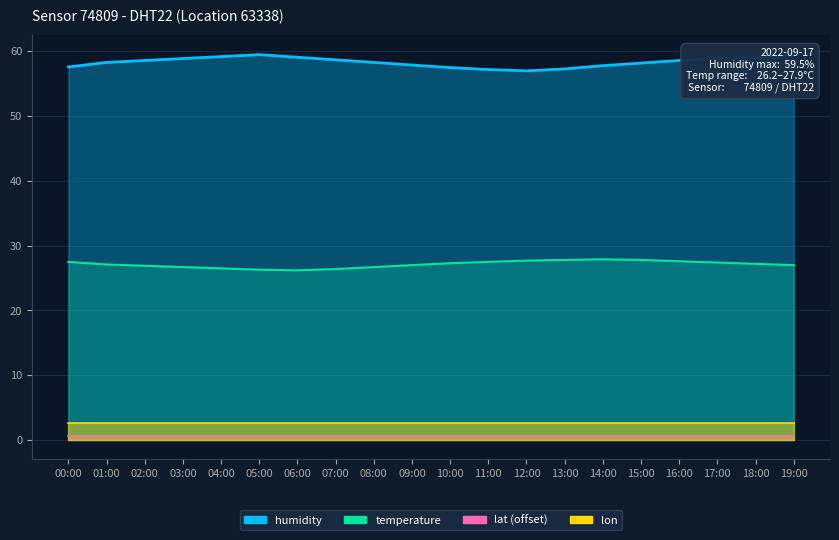

Which series has the largest range (max minus min)?

humidity